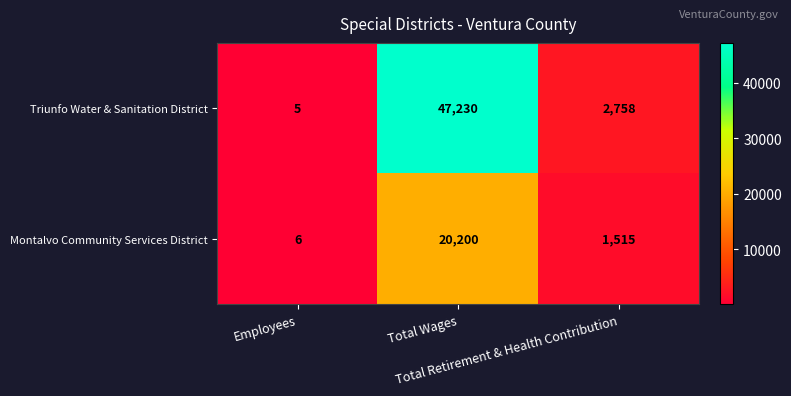

Rank the series by their maximum value, from lowest to highest.

Montalvo Community Services District, Triunfo Water & Sanitation District